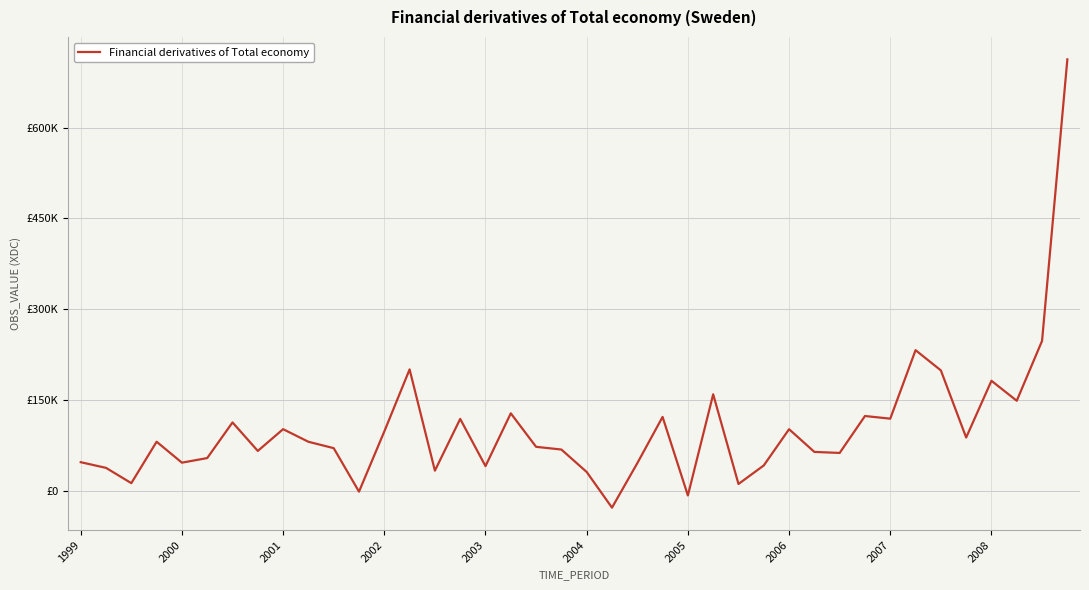

List the labels in order of value, smallest first.

21, 24, 11, 26, 2001, 20, 14, 2000, 16, 27, 22, 2003, 1999, 2004, 30, 29, 2006, 19, 10, 18, 2008, 2002, 35, 12, 28, 2007, 2005, 15, 32, 23, 31, 17, 37, 25, 36, 34, 13, 33, 38, 39